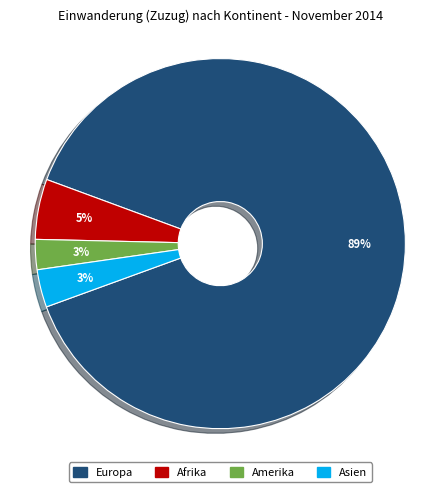

To the nearest percent, what is the difference between the largest and smallest slice percentages?

86%